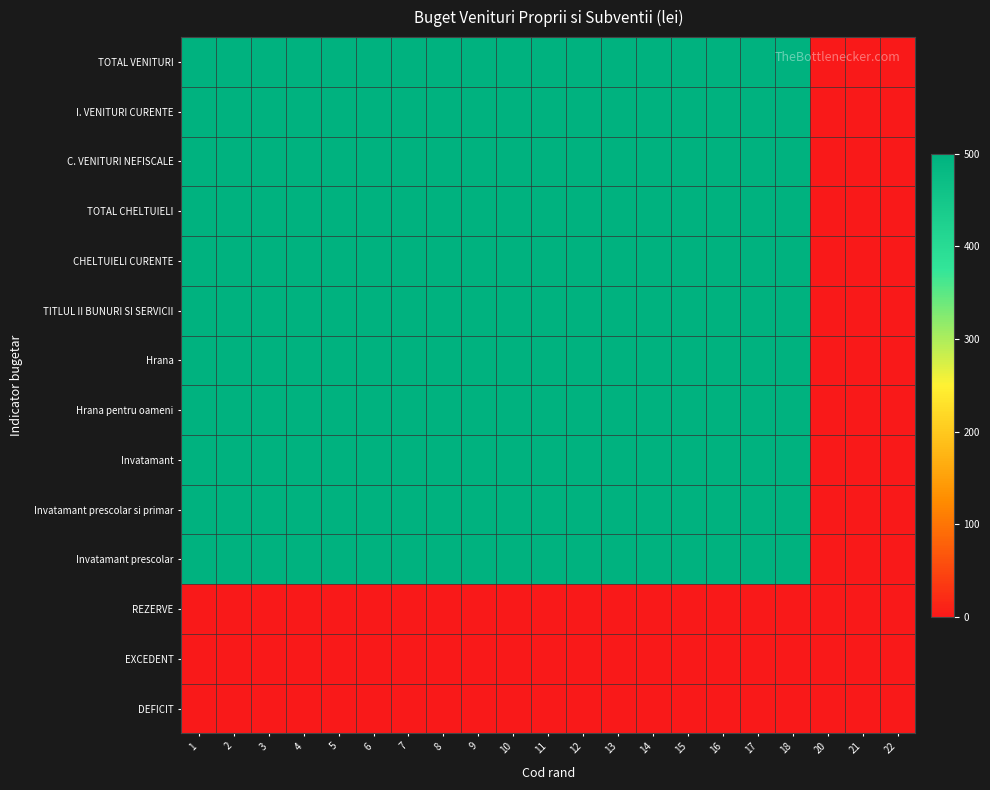

What is the difference between the highest and lowest values at 7?

500